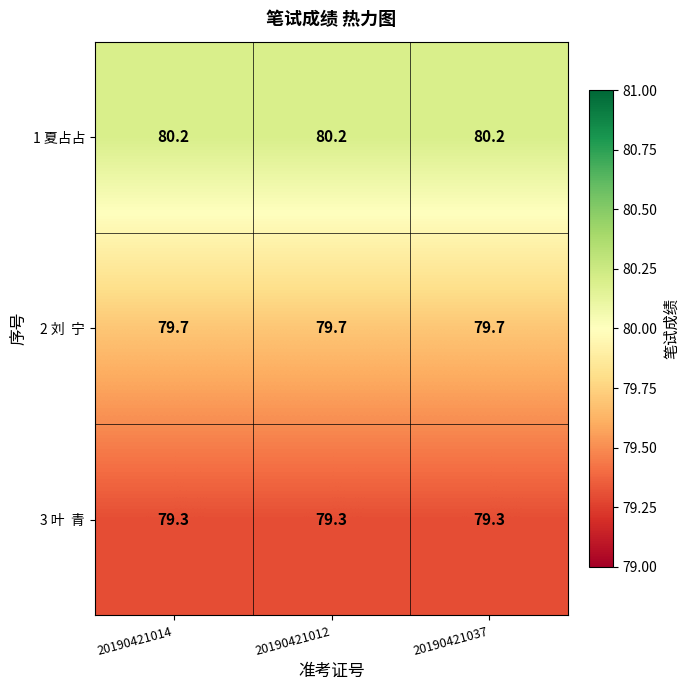

What is the spread (max minus min) of values at 20190421037?

0.9